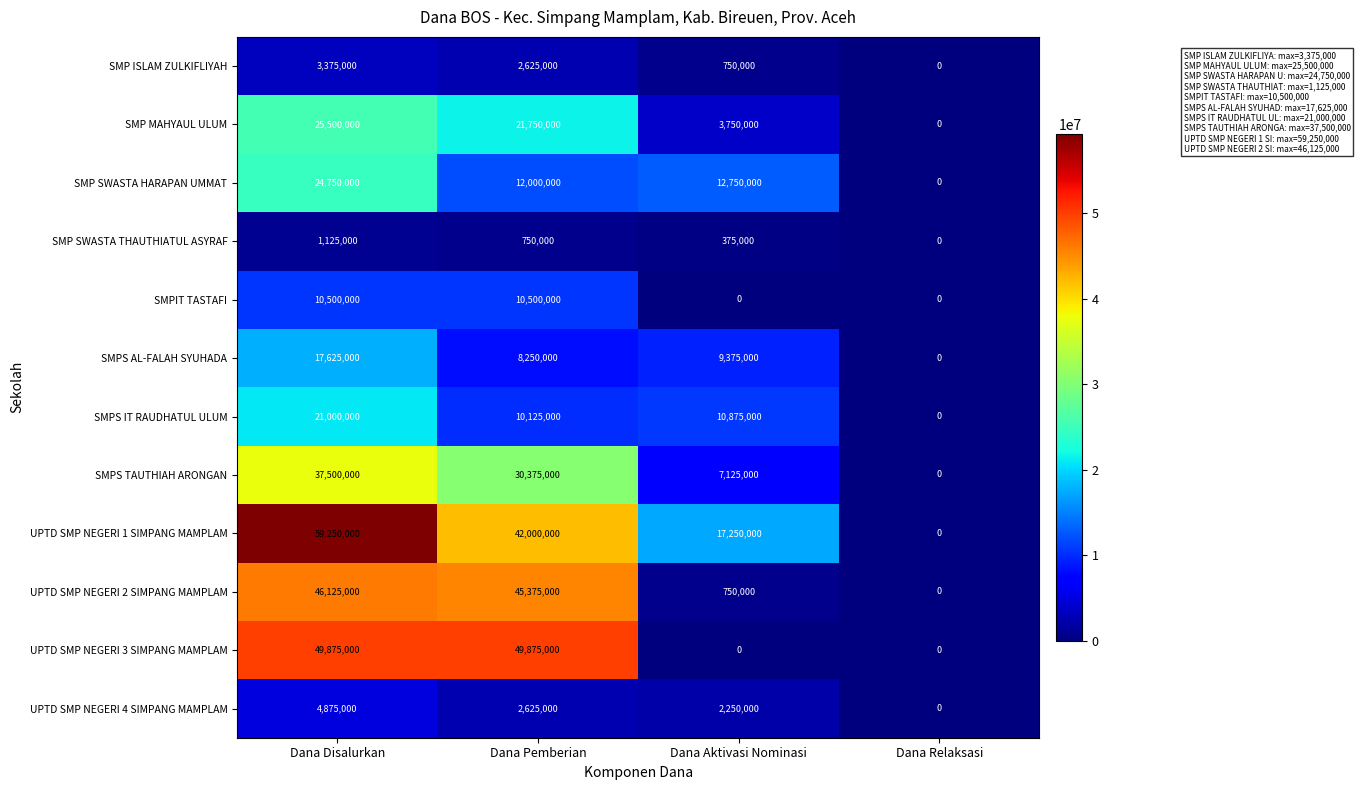

The value of UPTD SMP NEGERI 4 SIMPANG MAMPLAM at Dana Relaksasi is 1697695. True or false?

False